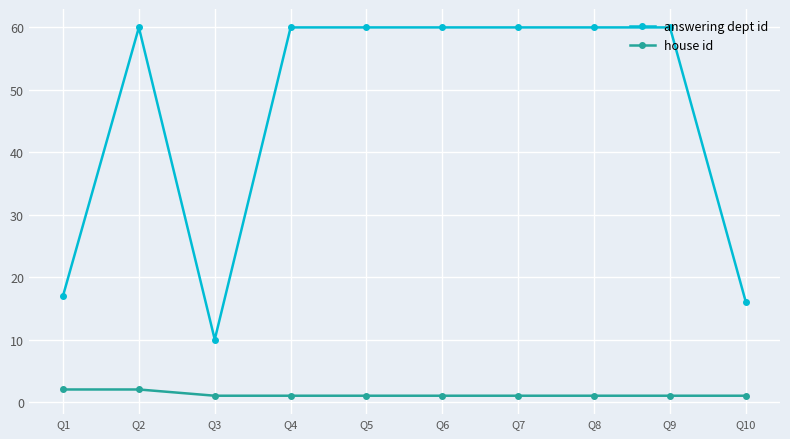

At which category does answering dept id reach its first local valley?

Q3